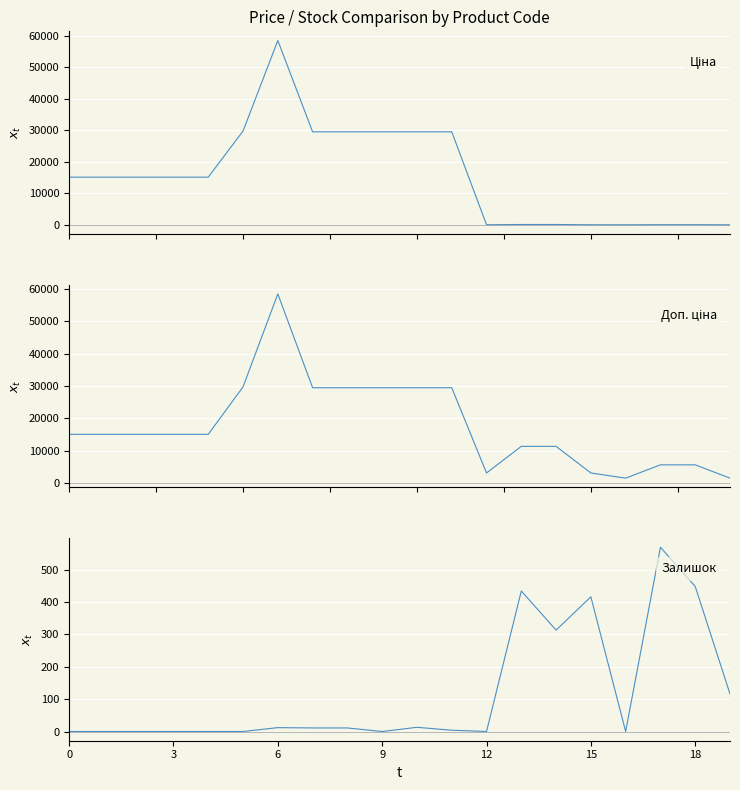

Which series changed the most between 10 and 14?

Ціна